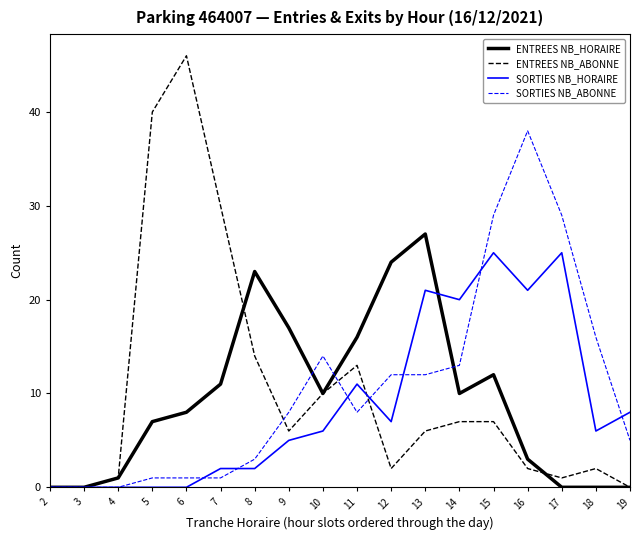

List the series in order of their peak value, lowest first.

SORTIES NB_HORAIRE, ENTREES NB_HORAIRE, SORTIES NB_ABONNE, ENTREES NB_ABONNE